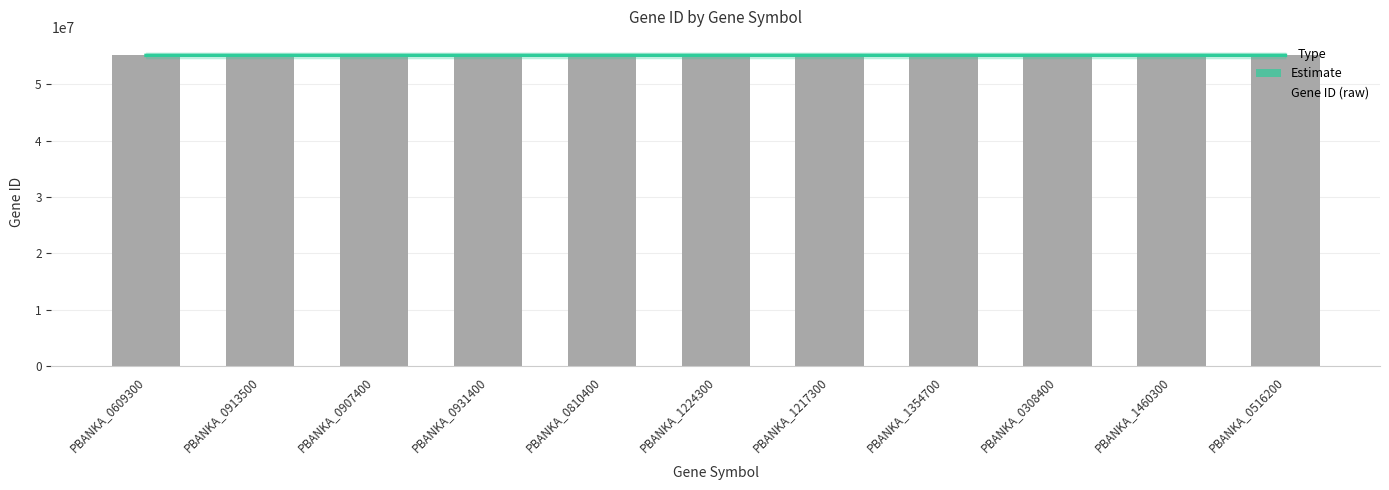

Is it true that the value at PBANKA_1217300 is 23580549?

False